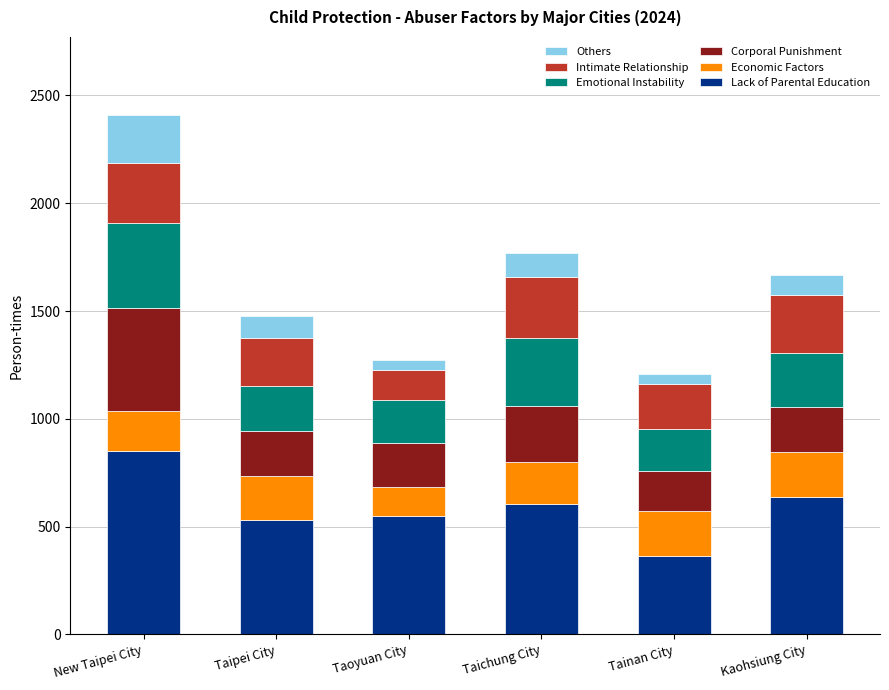

Which category has the highest value in the Lack of Parental Education series?

New Taipei City